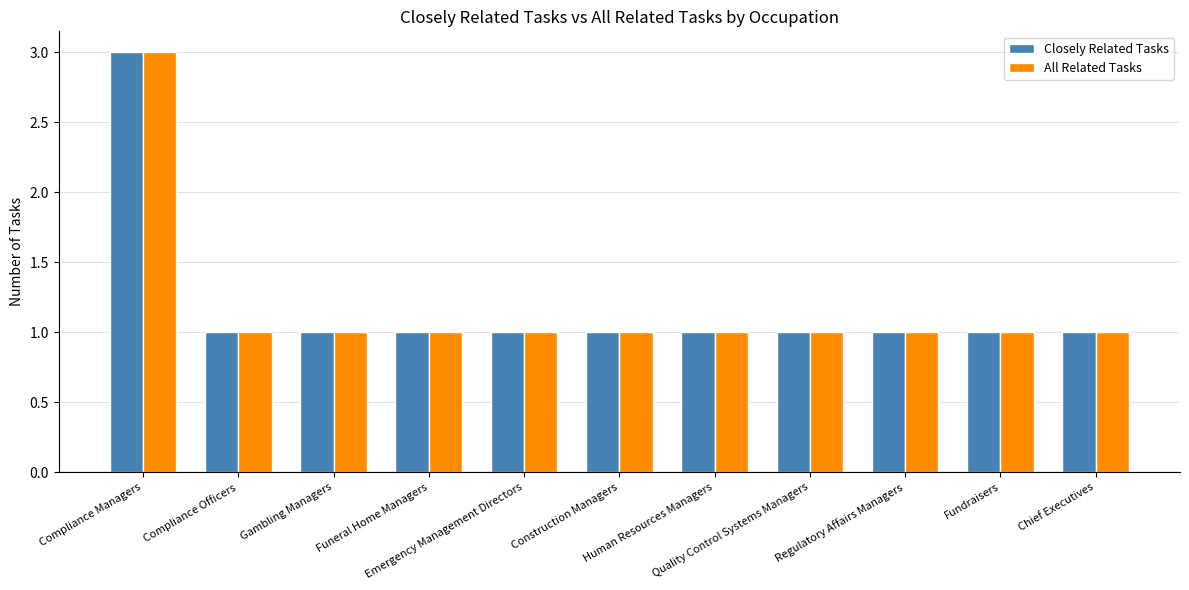

The value of All Related Tasks at Emergency Management Directors is 1. True or false?

True